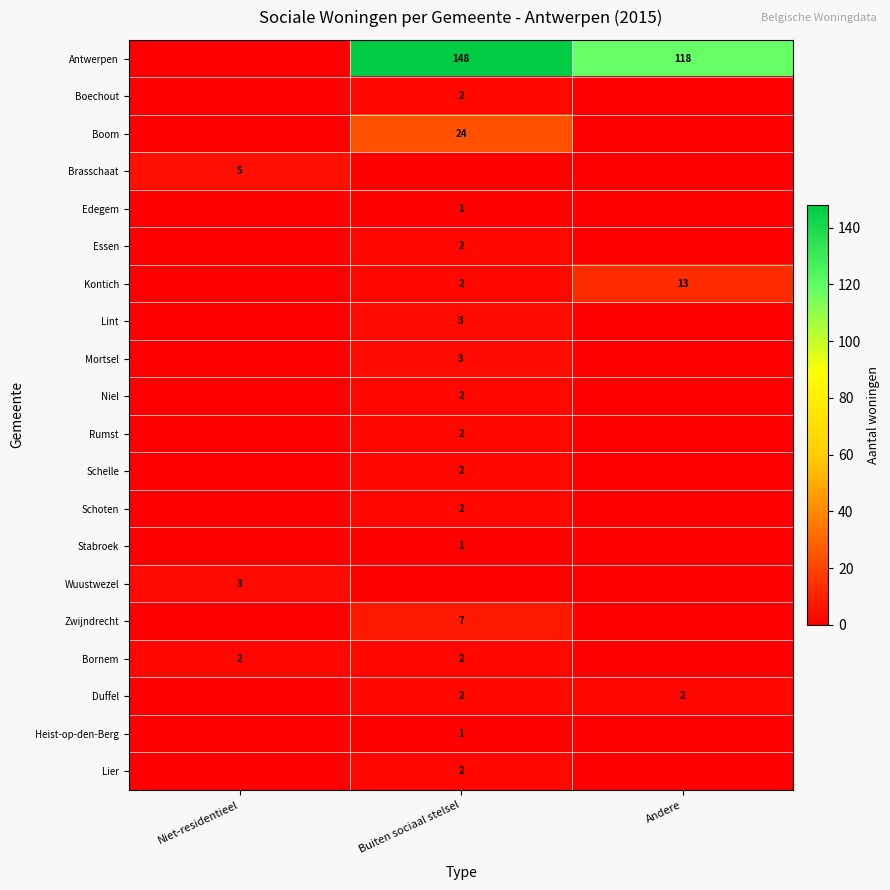

Is it true that Duffel equals 1 at Buiten sociaal stelsel?

False